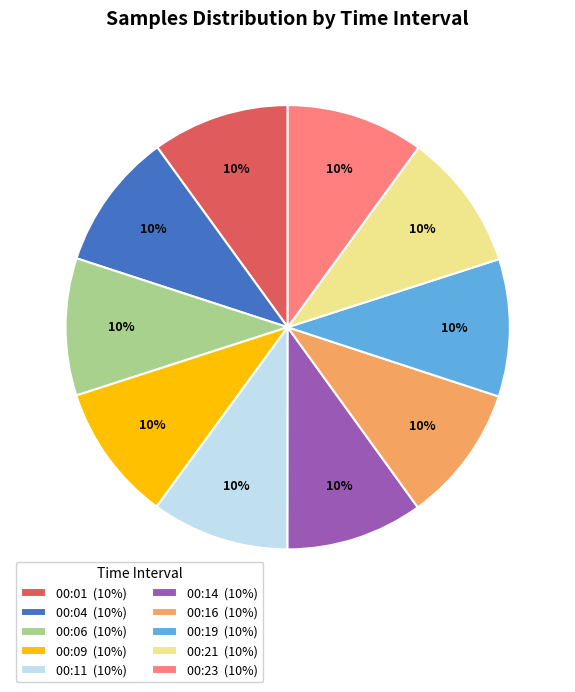

Is there any slice that represents more than half of the pie?

No